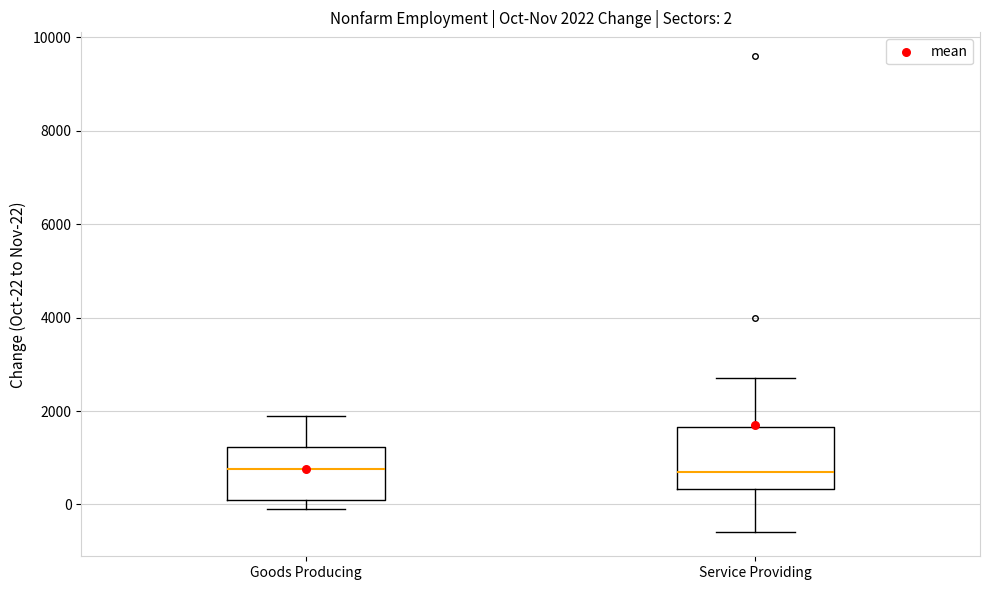

Which box is the tallest, from its lower edge to its upper edge?

Service Providing